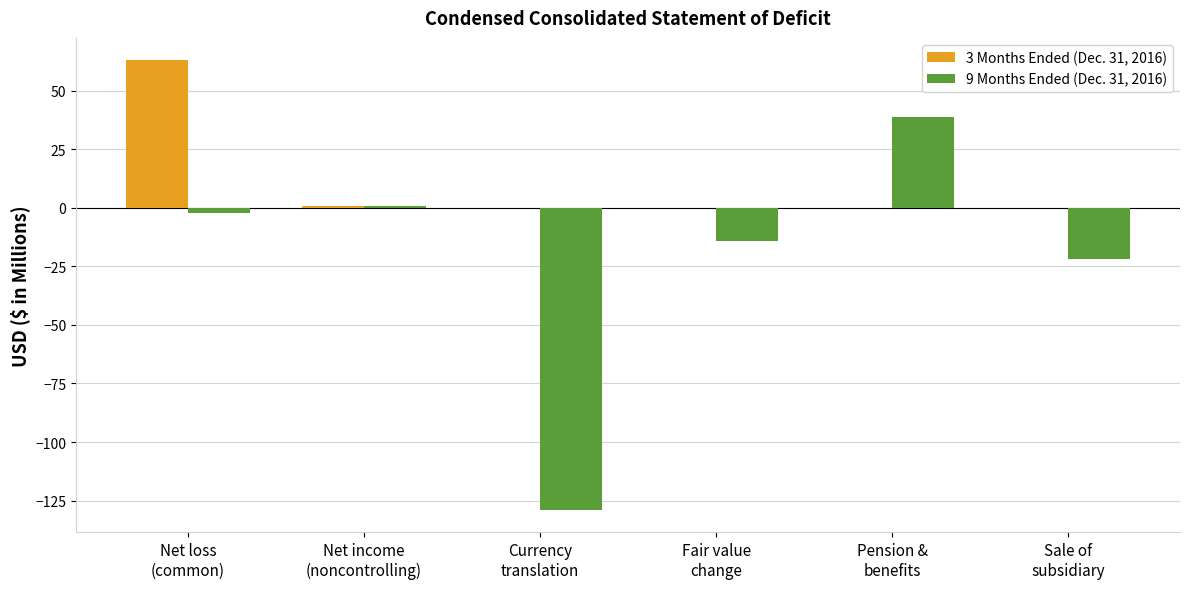

Which series has the largest total across all categories?

3 Months Ended (Dec. 31, 2016)